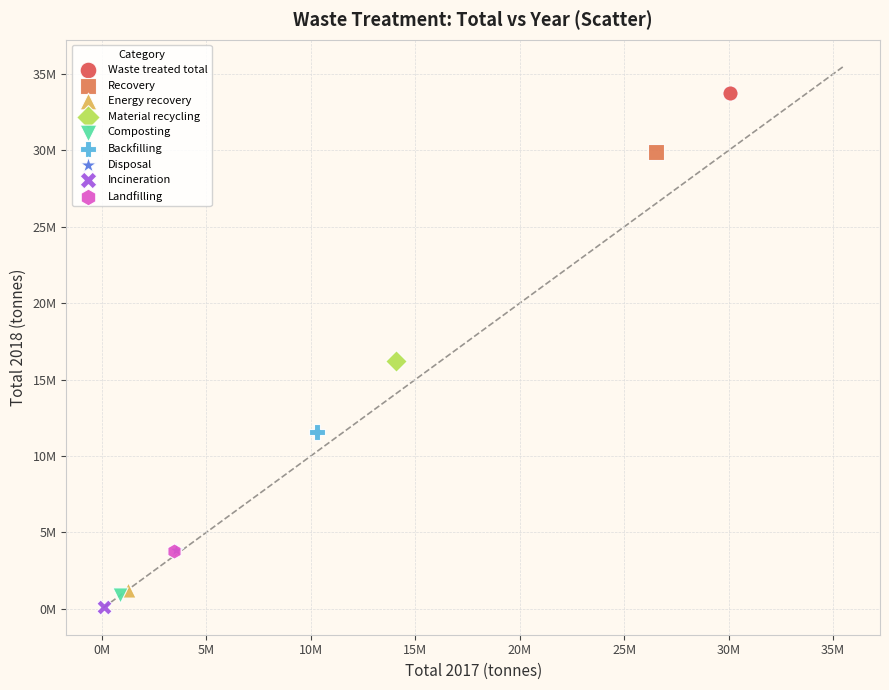

What are all the series names shown in the legend?

Waste treated total, Recovery, Energy recovery, Material recycling, Composting, Backfilling, Disposal, Incineration, Landfilling